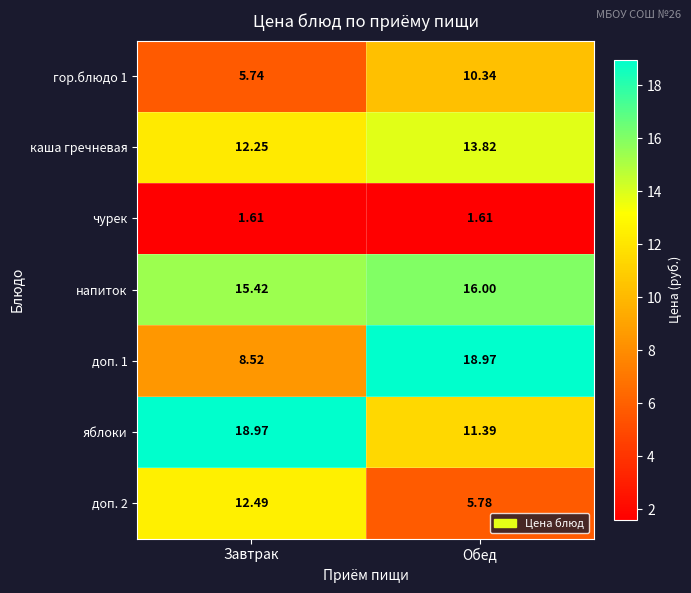

At how many categories does at least one series exceed 12?

2